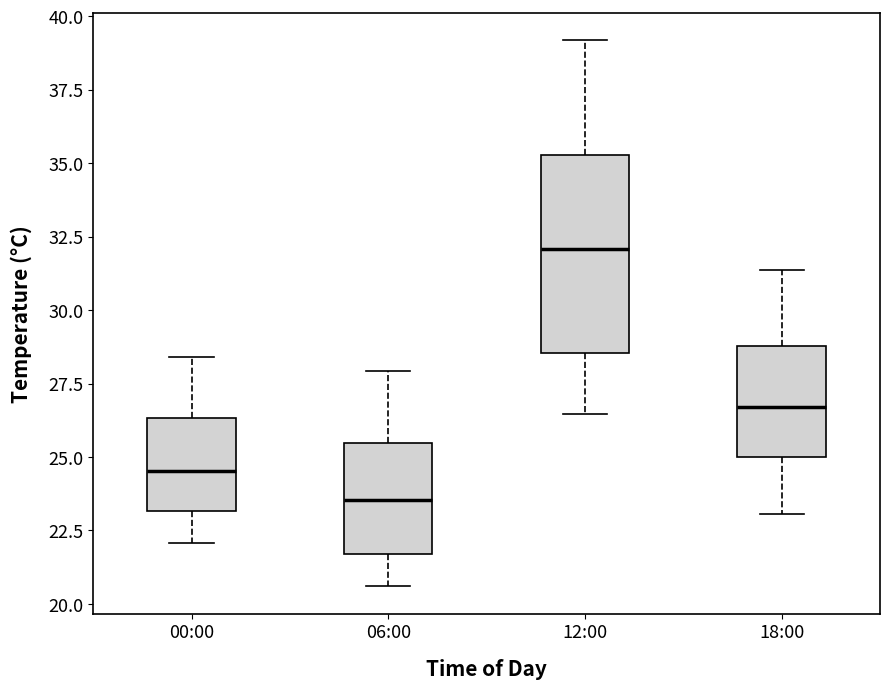

Reading left to right, transcribe this box plot: for each box, give where its median line is, the range the box spans, and where its two whiskers end, as read against the y-axis. The values are not printed on the chart, so give them approximately, as read against the axis.

00:00: median 24.5, box 23.0 to 26.5, whiskers 22.0 to 28.5
06:00: median 23.5, box 21.5 to 25.5, whiskers 20.5 to 28.0
12:00: median 32.0, box 28.5 to 35.5, whiskers 26.5 to 39.0
18:00: median 26.5, box 25.0 to 29.0, whiskers 23.0 to 31.5